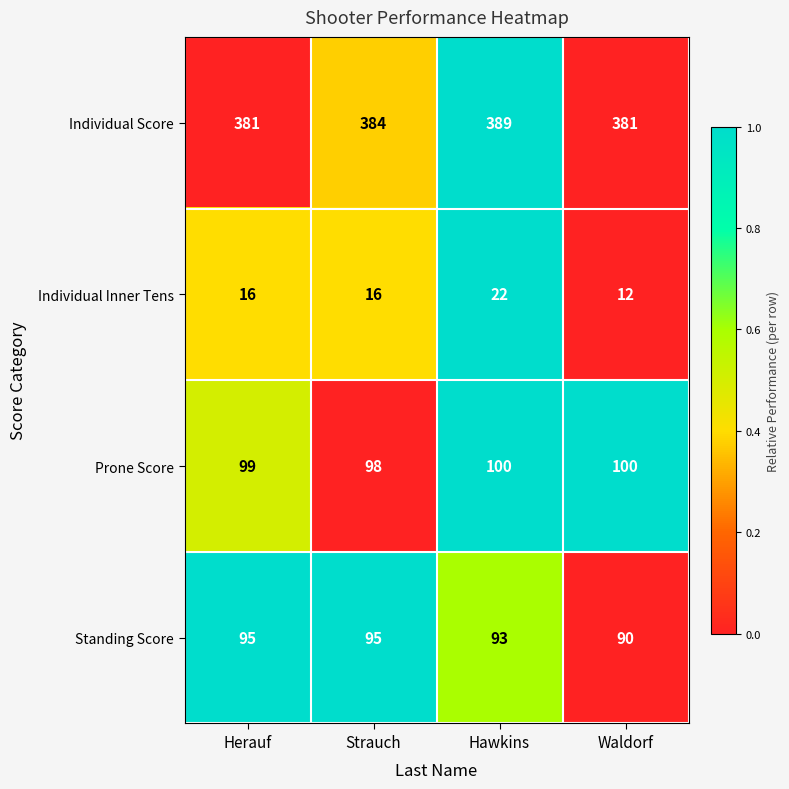

How many Prone Score values are between 99 and 100?

3